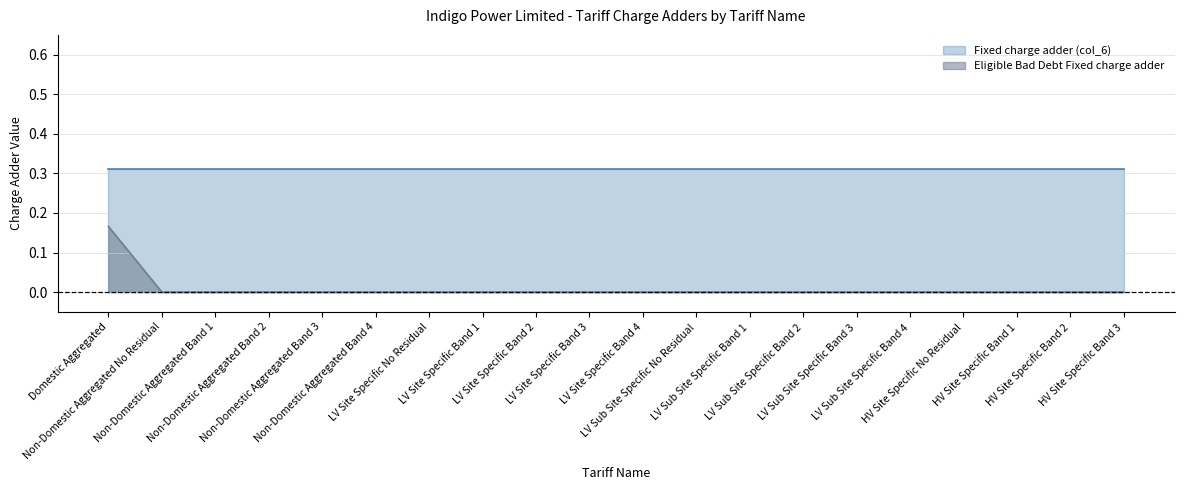

What is the difference between the maximum and minimum values?

0.2